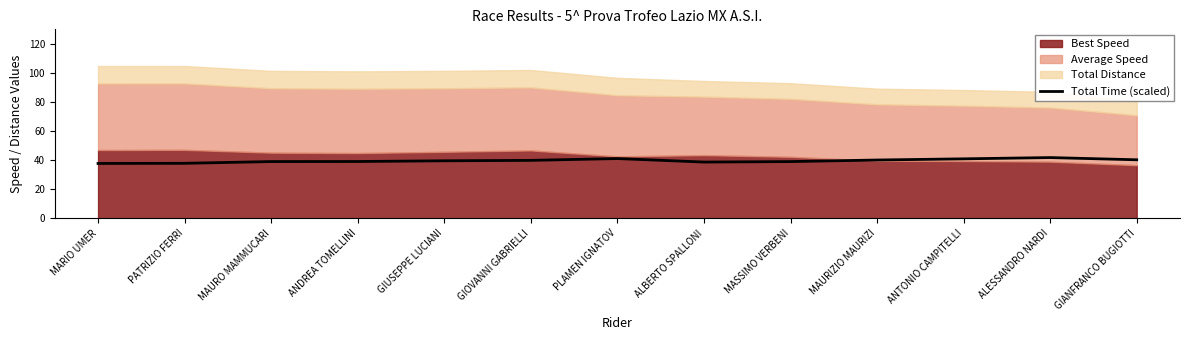

What is the maximum value for Total Time (scaled)?

41.8